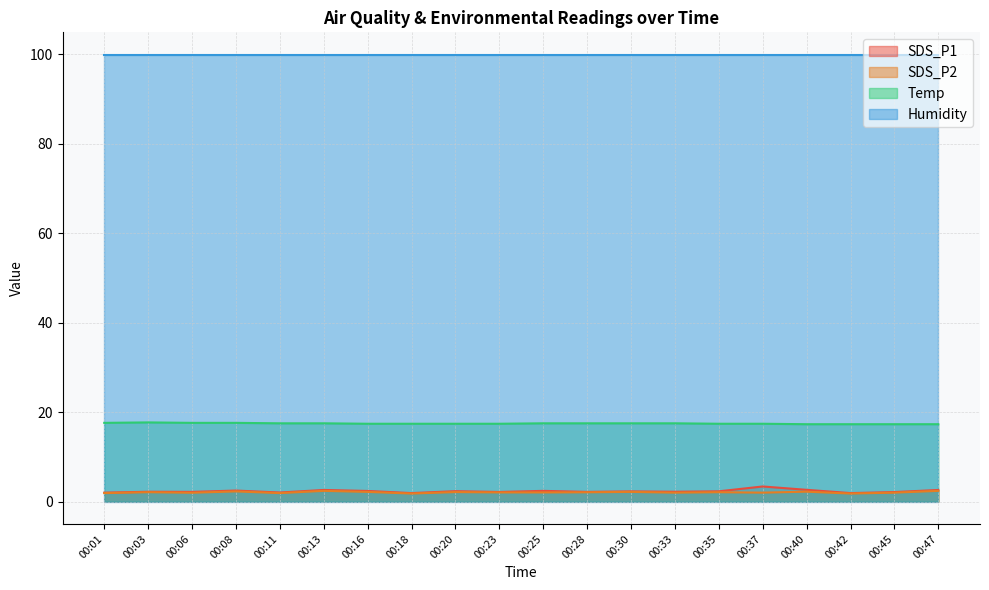

Which series has the widest spread of values?

SDS_P1